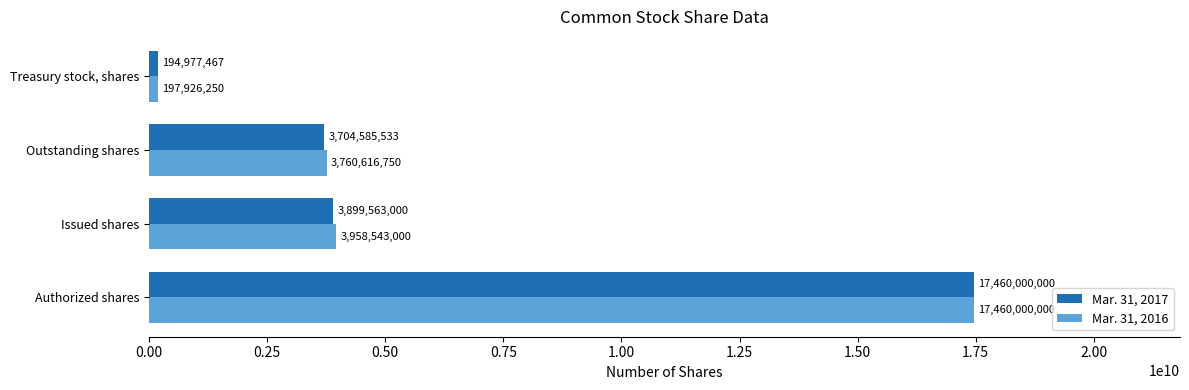

The value of Mar. 31, 2016 at Outstanding shares is 5985665079. True or false?

False